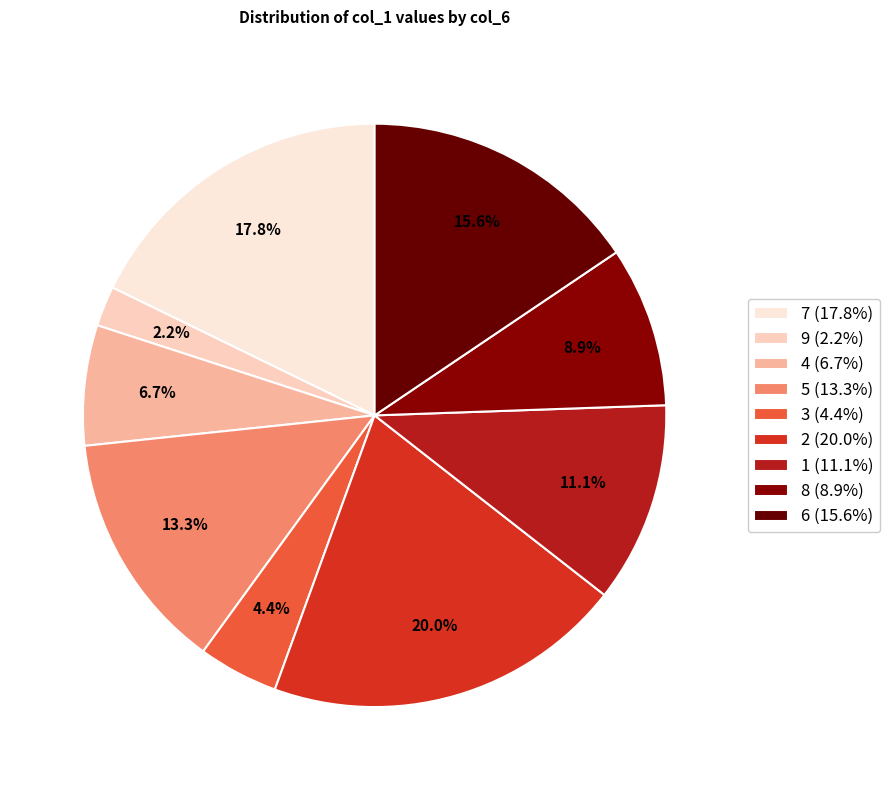

How many segments does this pie chart have?

9